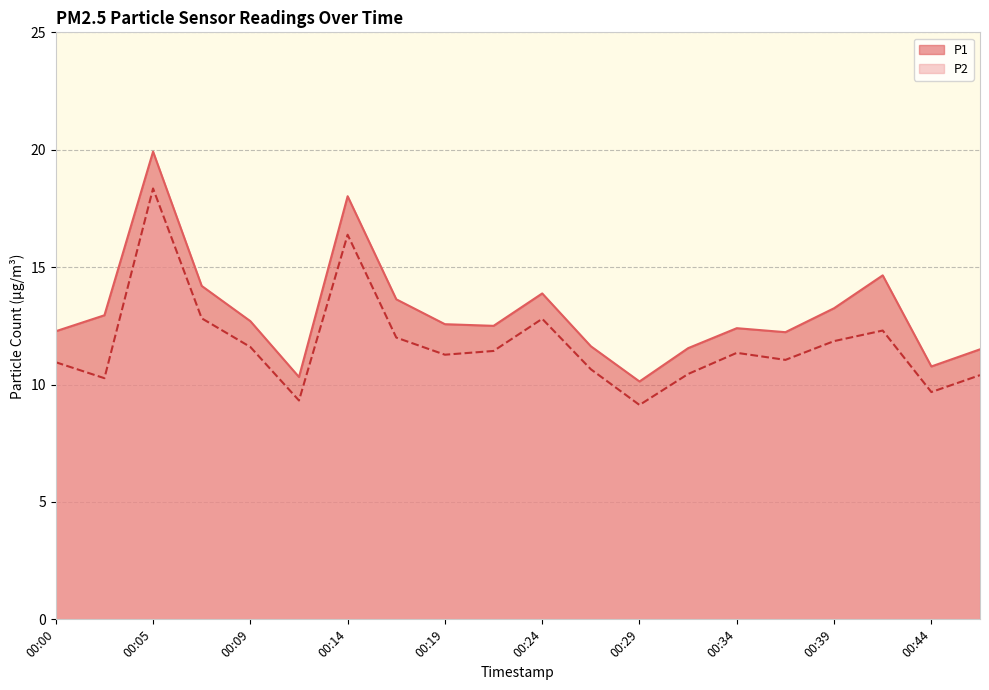

Rank the series by their maximum value, from highest to lowest.

P1, P2